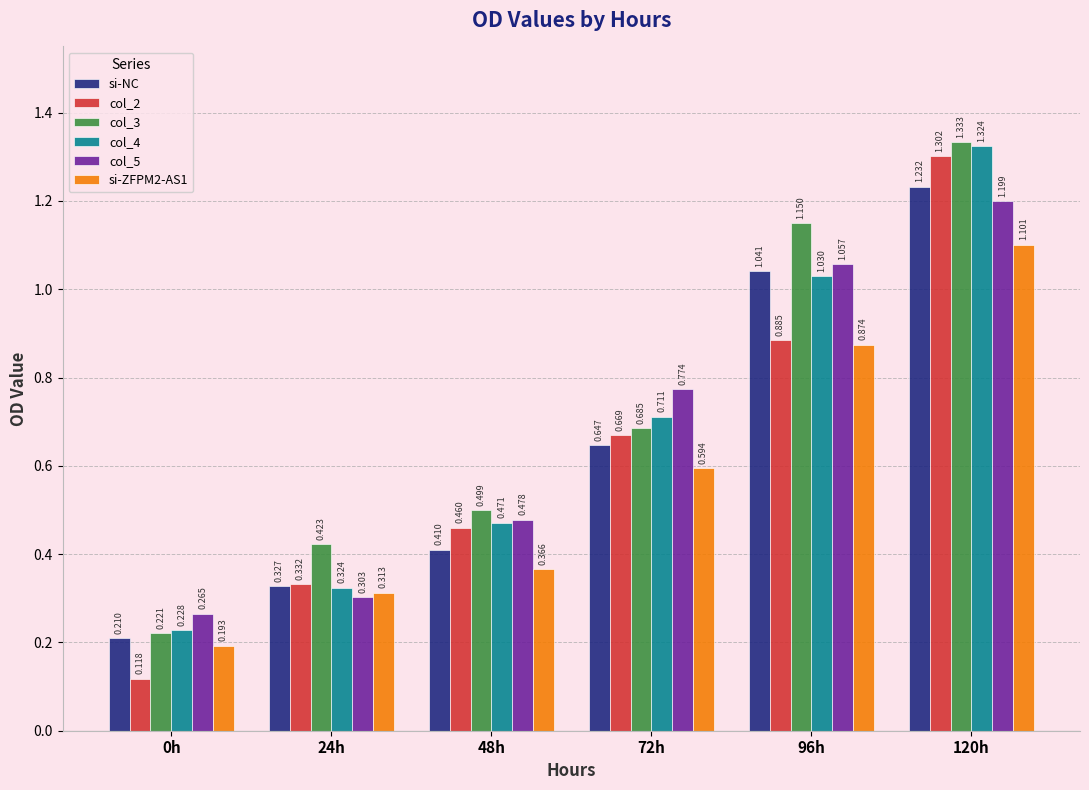

Is the value of col_4 at 120h greater than the value of col_3 at 72h?

Yes